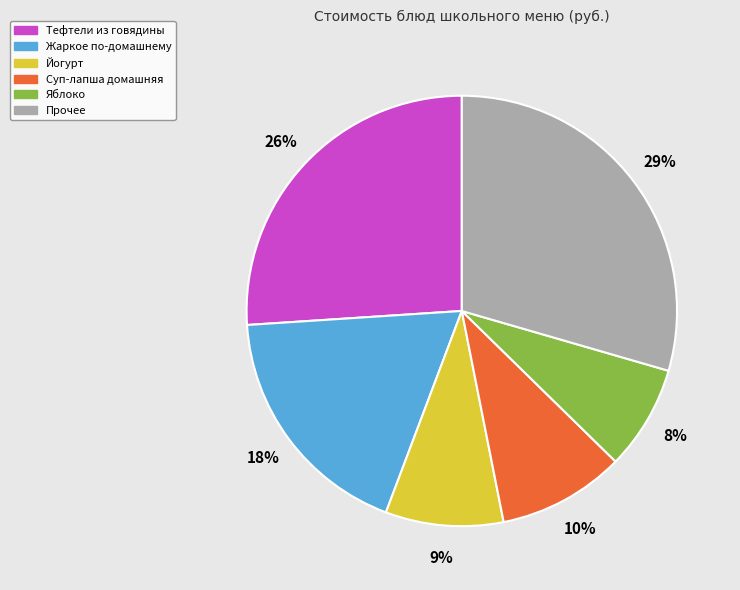

Does any single category account for the majority?

No